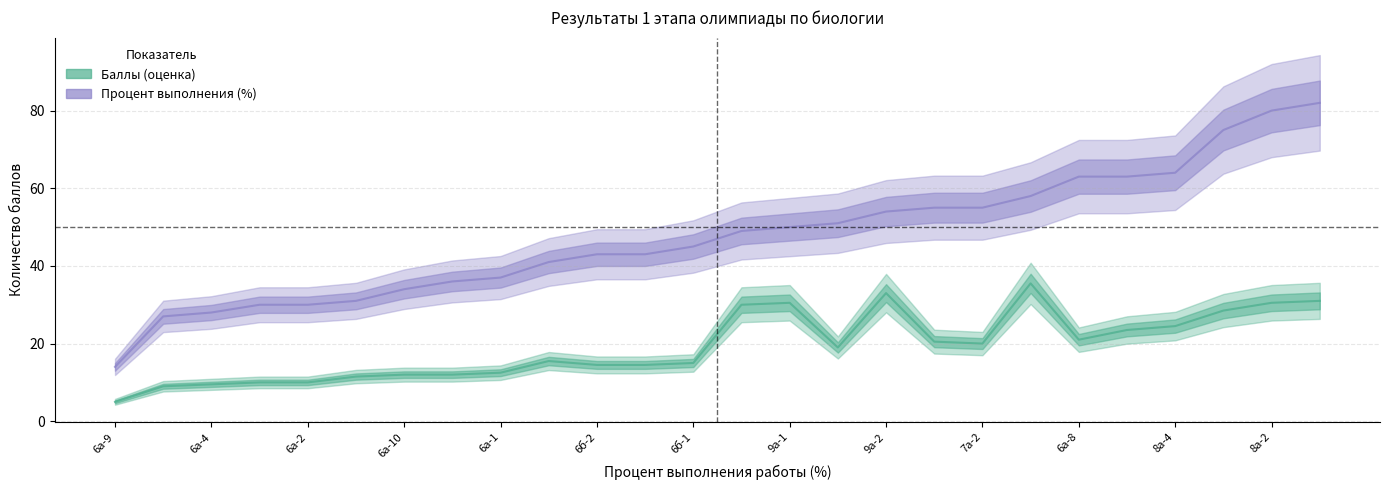

Which series has the largest total across all categories?

Процент выполнения (%)